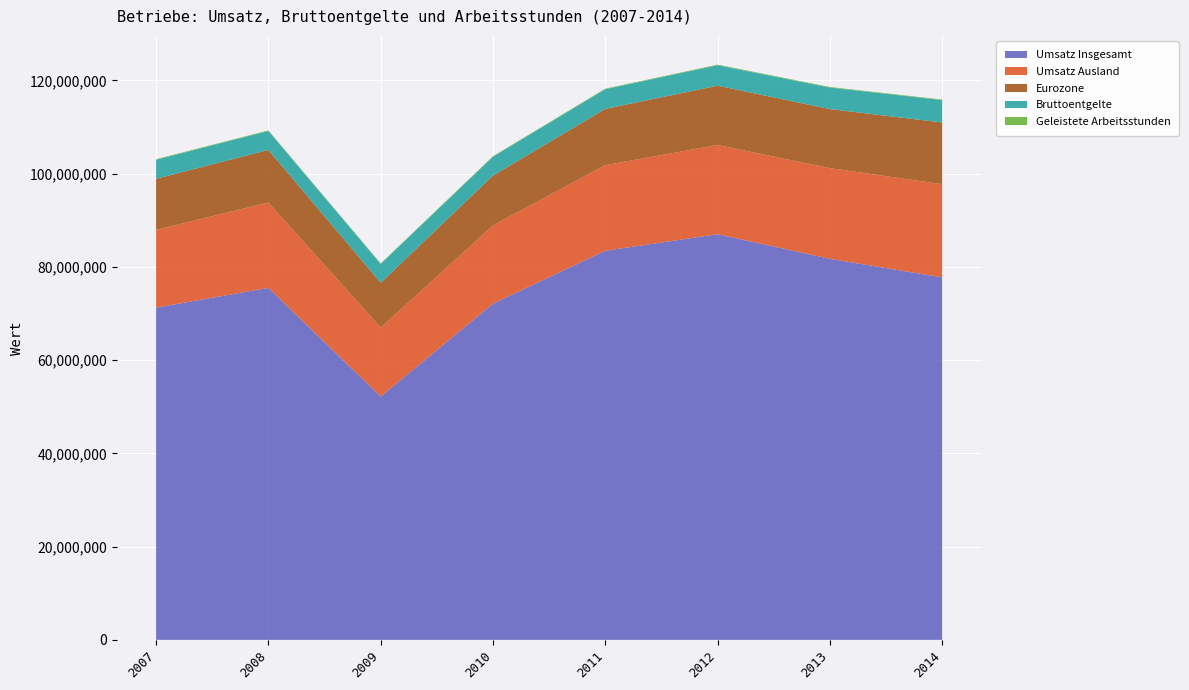

Reading right to left, extract all data points from this chart.

Umsatz Insgesamt: 77754607.6	81729233.3	87010855.0	83457678.9	72123231.7	52190559.7	75495161.0	71265761.5
Umsatz Ausland: 19981843.4	19460994.6	19137256.7	18365106.8	16777886.1	14793864.9	18325065.9	16669987.2
Eurozone: 13237277.1	12656309.9	12719182.0	12063454.2	10686415.5	9607576.2	11264641.9	10965086.0
Bruttoentgelte: 4802037.5	4615487.2	4390440.2	4218951.3	4038158.0	4032758.6	4060874.4	4070945.0
Geleistete Arbeitsstunden: 119109.0	122669.2	120884.0	121232.9	119210.7	119416.8	125261.1	128177.4